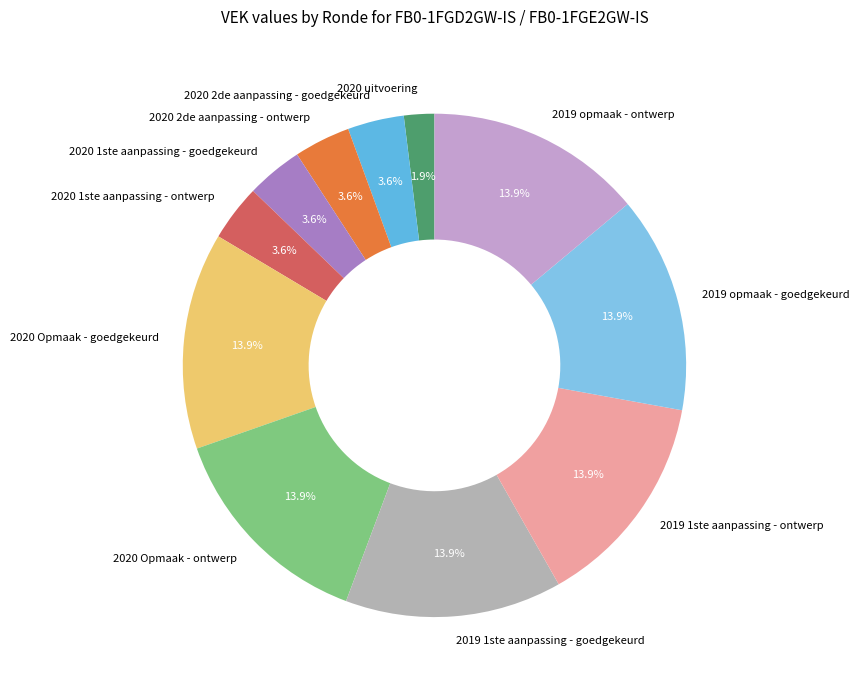

To the nearest percent, what is the average slice percentage?

9%